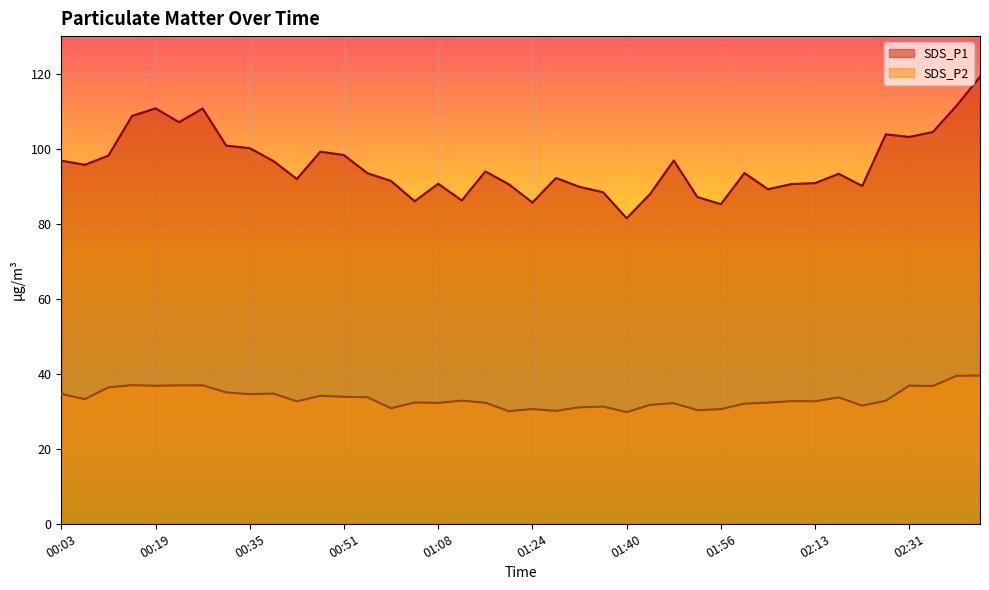

What is the average value of the SDS_P1 series?

95.8